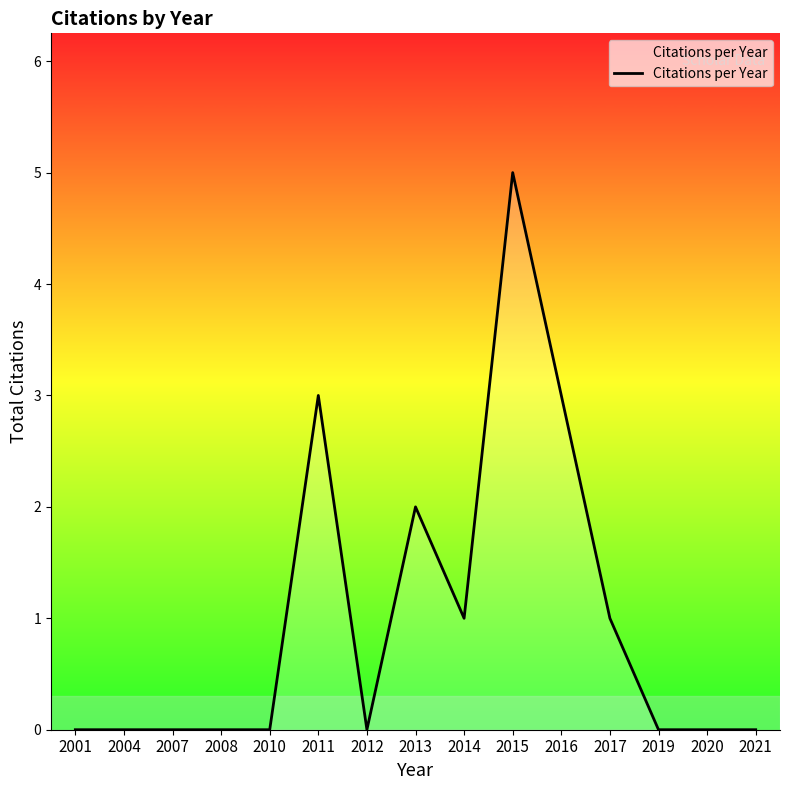

What is the difference between the values at 2008 and 2015?

5